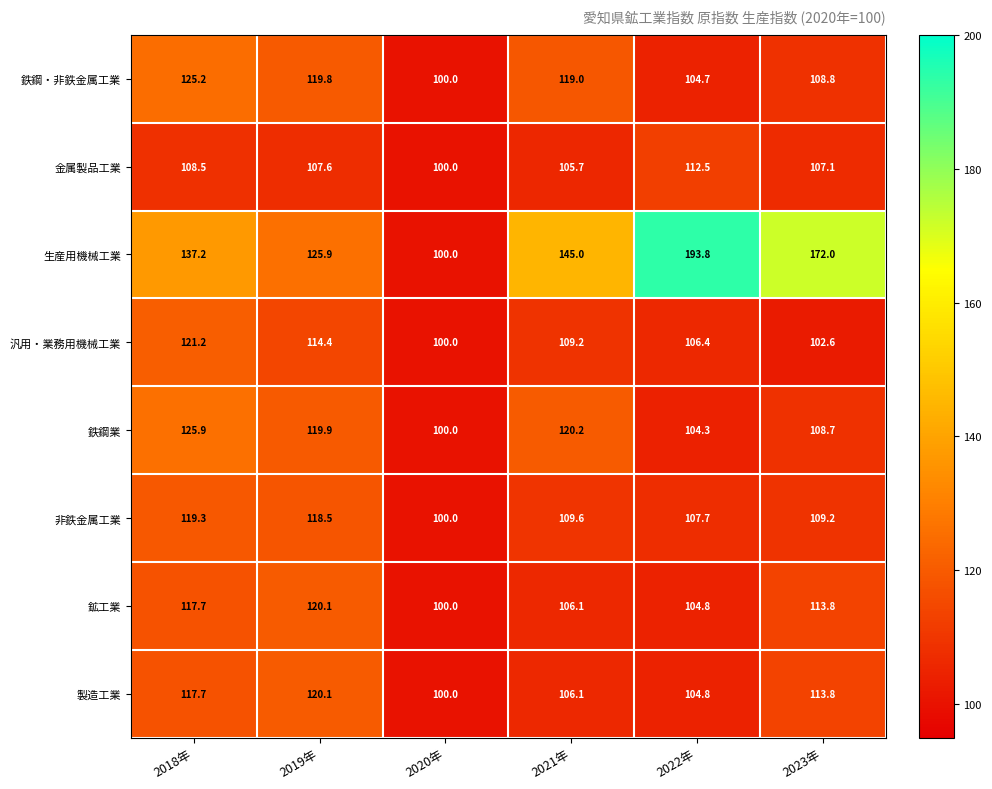

What is the difference between the 汎用・業務用機械工業 values at 2023年 and 2018年?

18.6